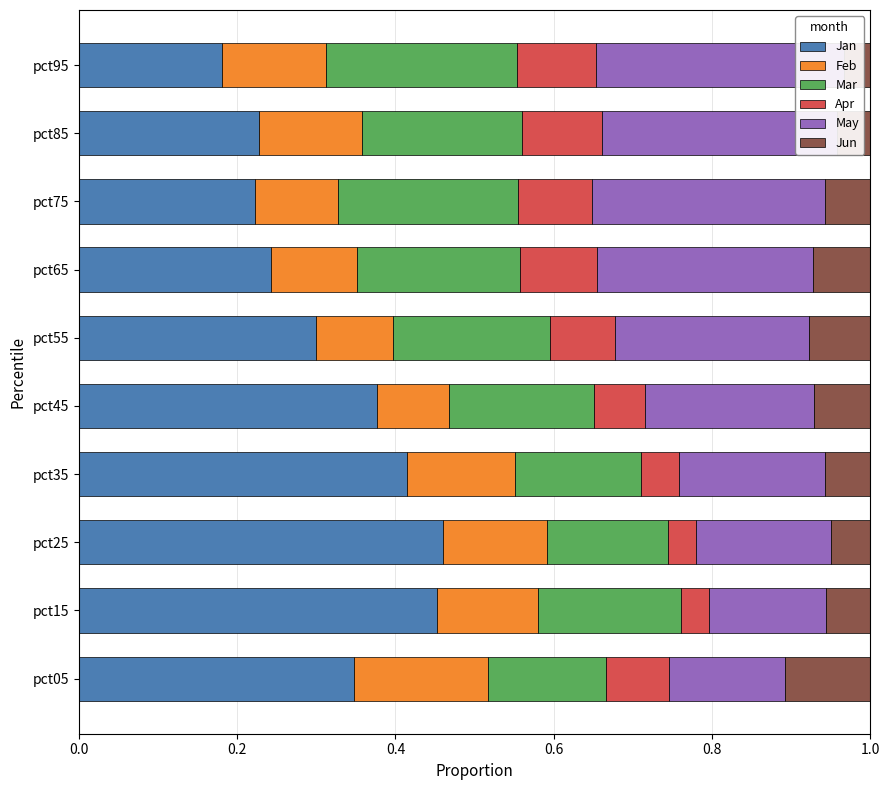

What is the approximate value of Mar at pct35?

0.2